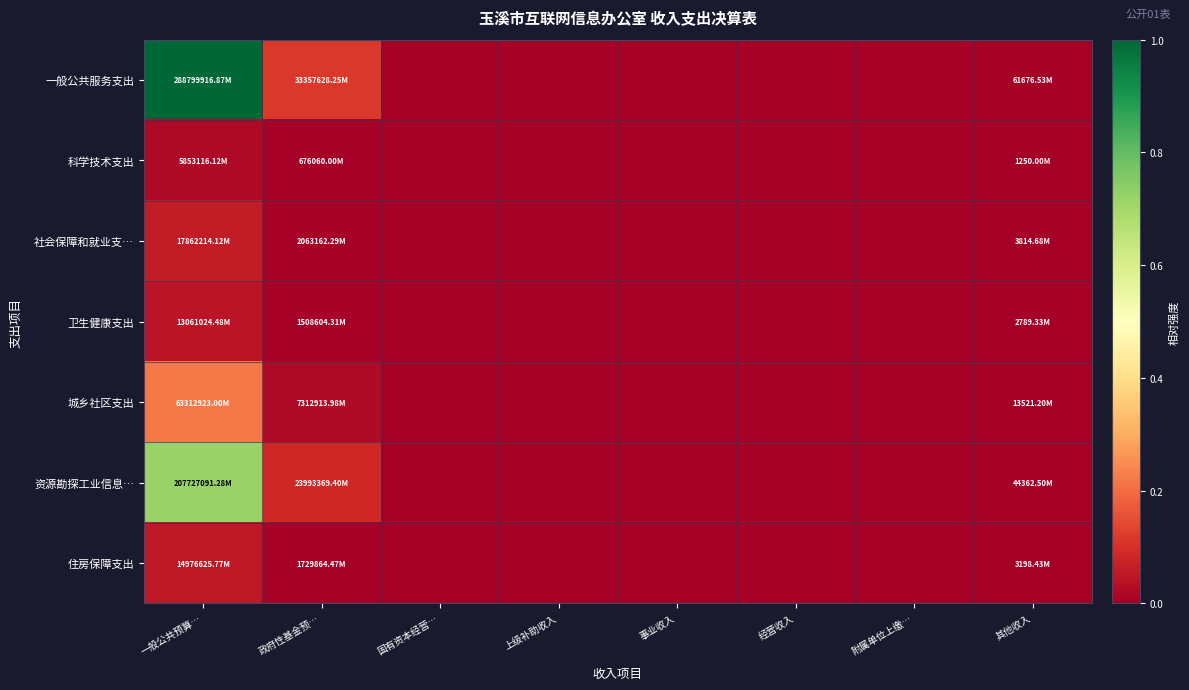

Which series has the largest range (max minus min)?

一般公共服务支出